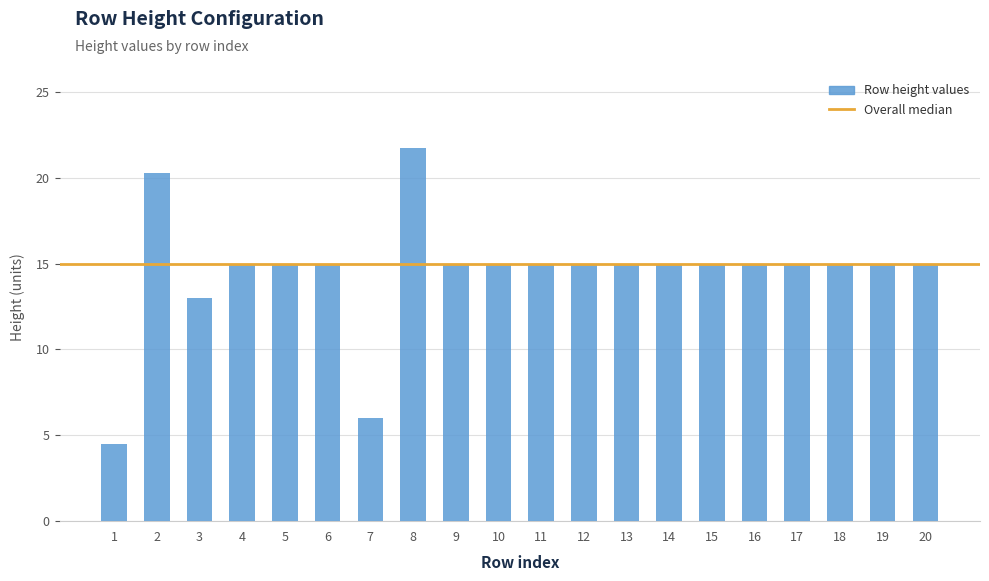

How many distinct data groups are displayed?

1